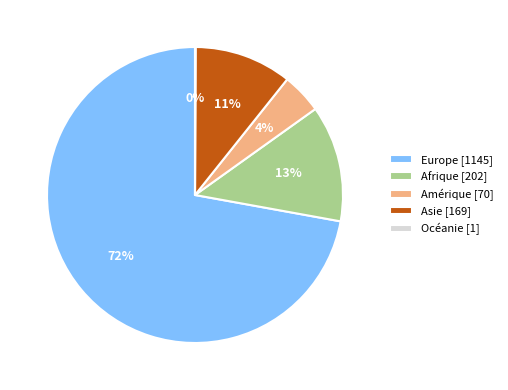

To the nearest percent, what is the average slice percentage?

20%